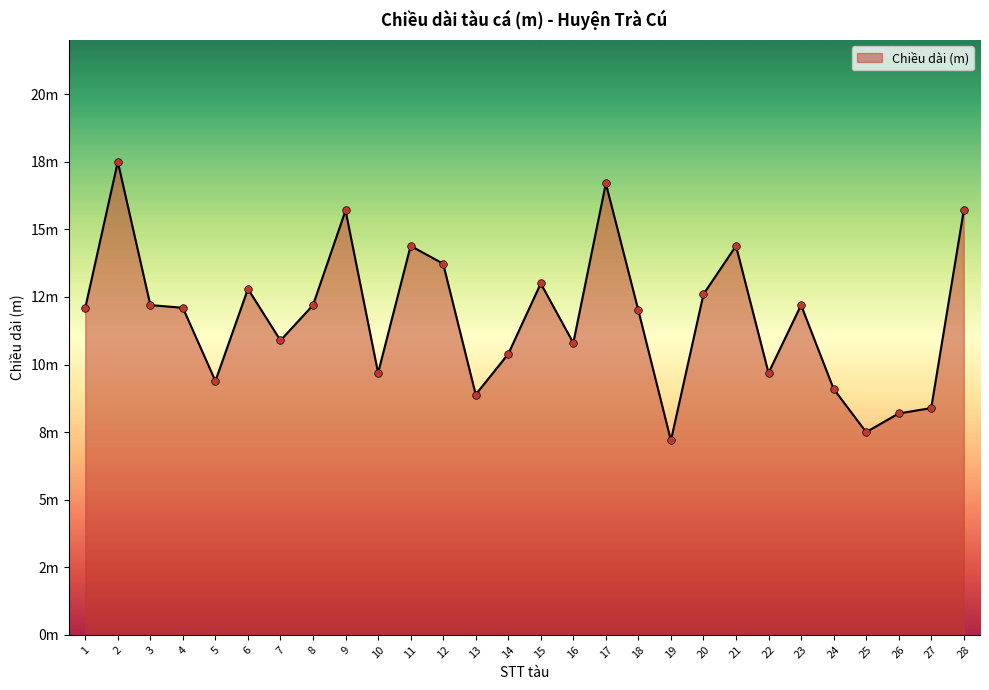

Which has a higher value, 25 or 26?

26